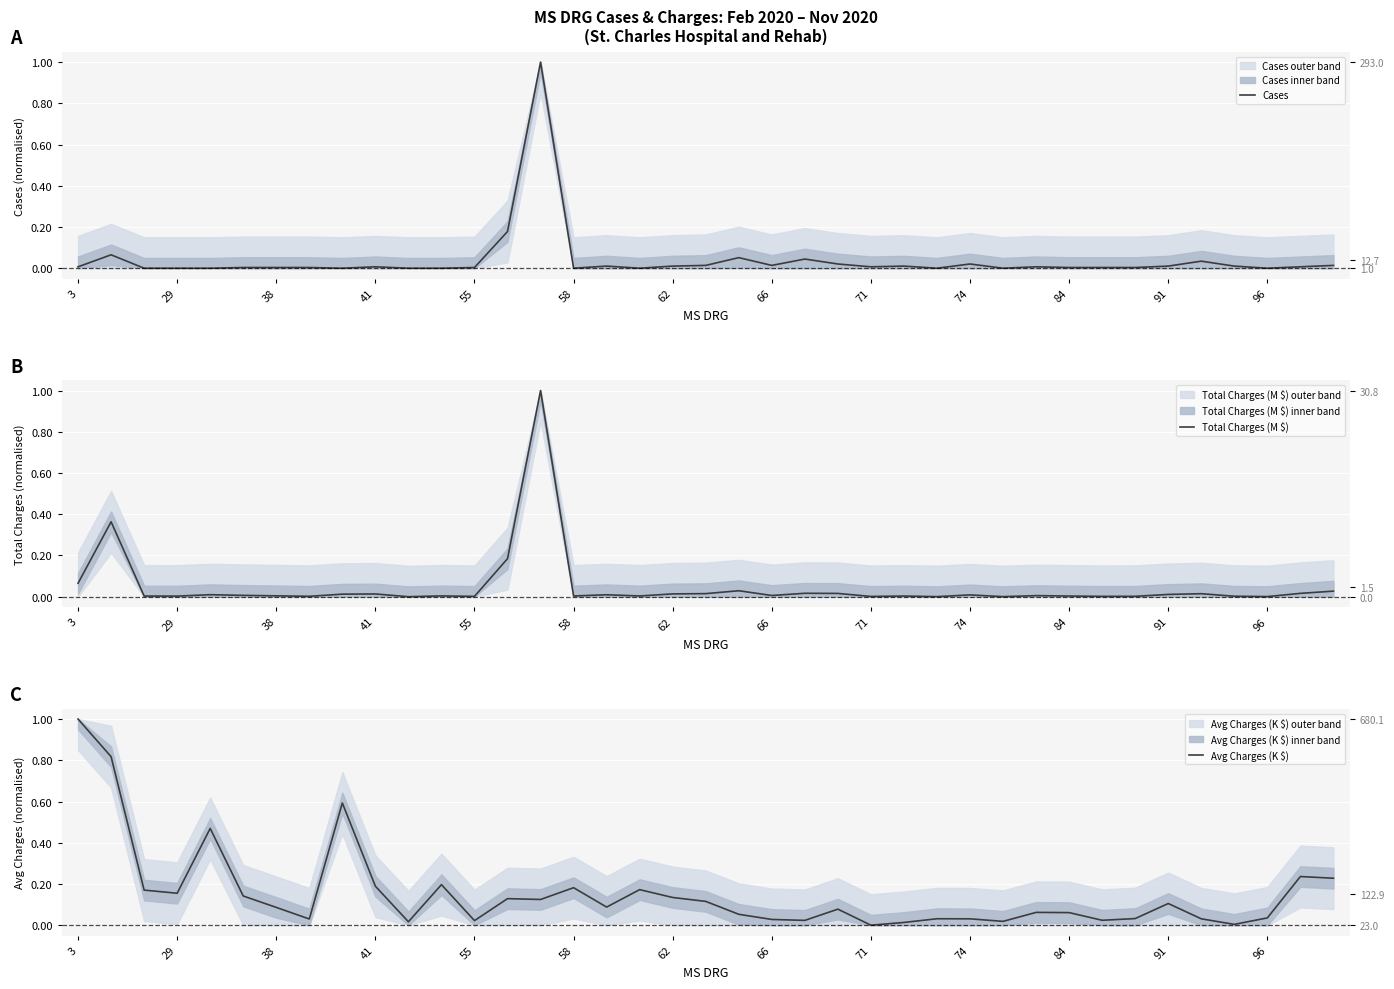

In Total Charges (M $), how many points are lower than both neighbors (excluding endpoints)?

12